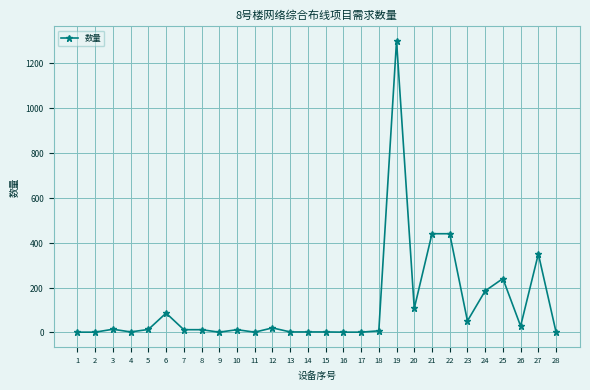

Is it true that the value at 25 is 240?

True